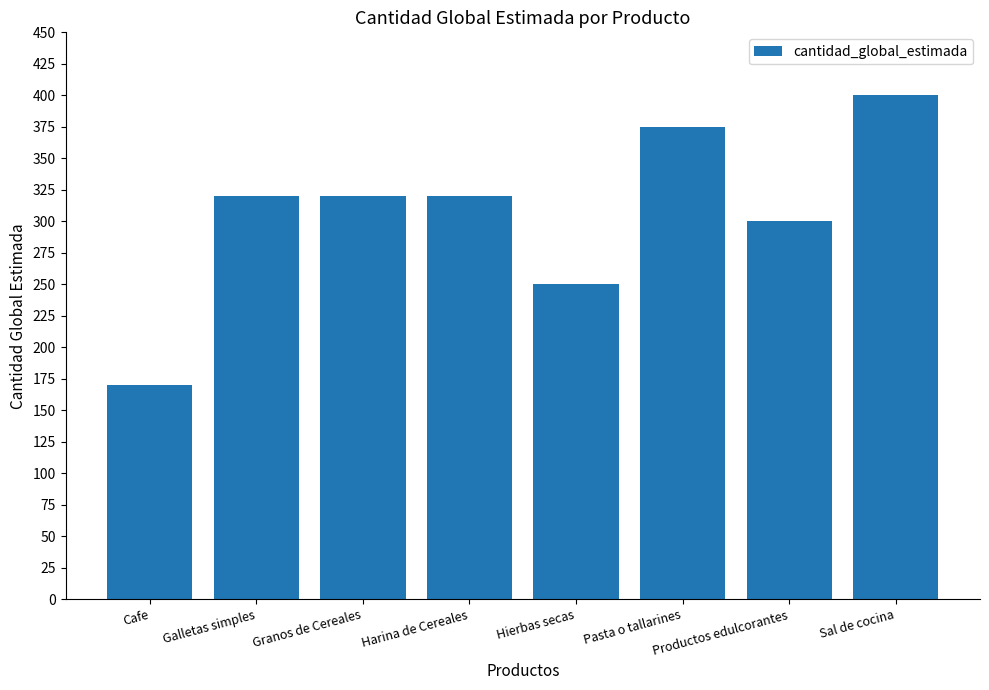

Approximately how many times larger is the value at Pasta o tallarines compared to Cafe?

2.2